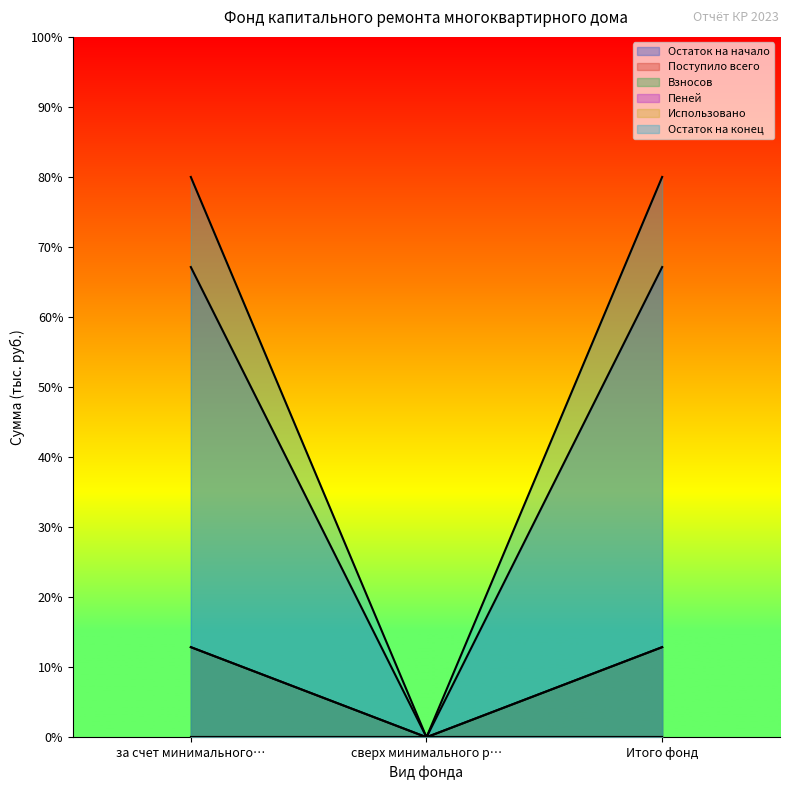

Does the chart display data point markers on the line(s)?

No